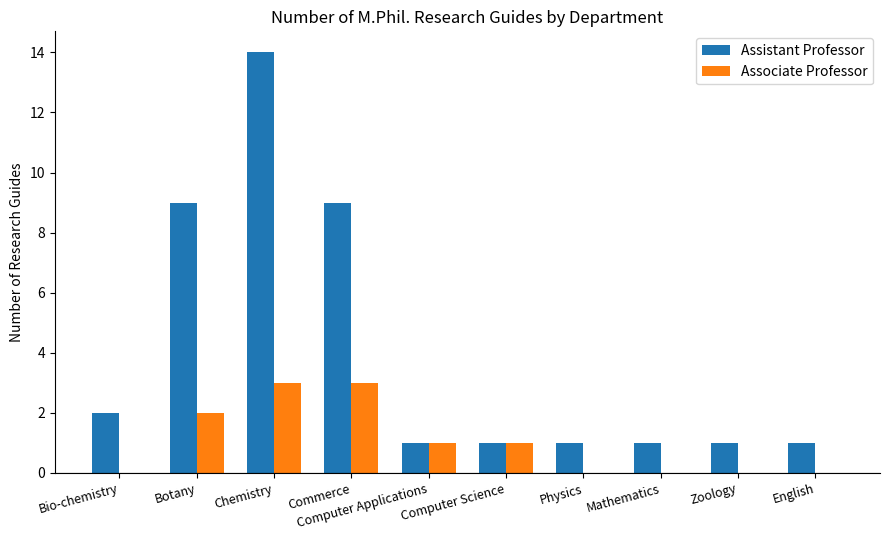

Which category has the highest value in the Assistant Professor series?

Chemistry